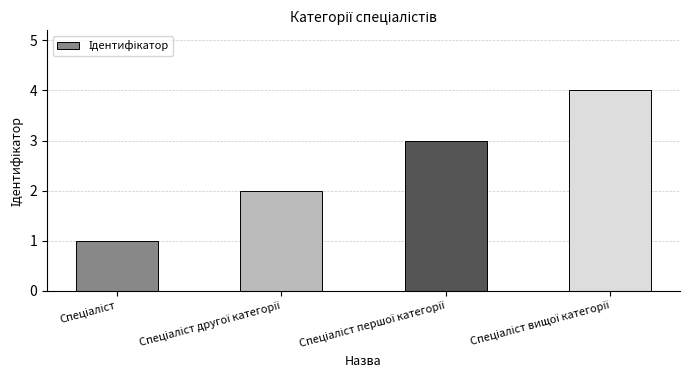

What is the difference between the maximum and minimum values?

3